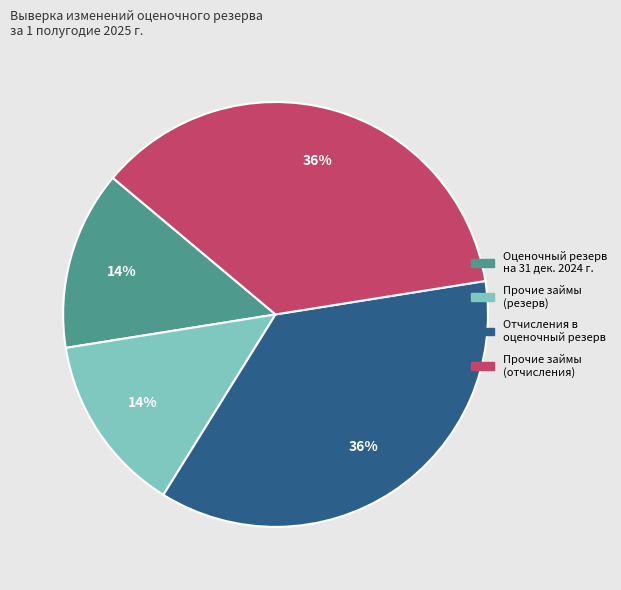

Is there any slice that represents more than half of the pie?

No